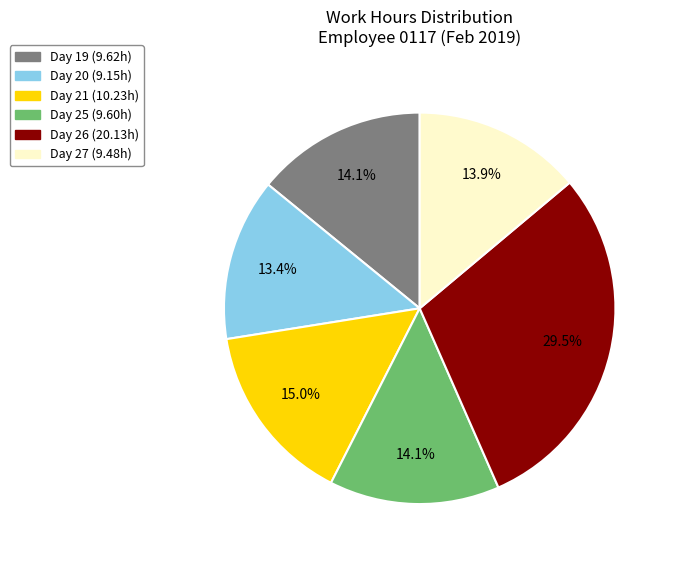

Does any single category account for the majority?

No